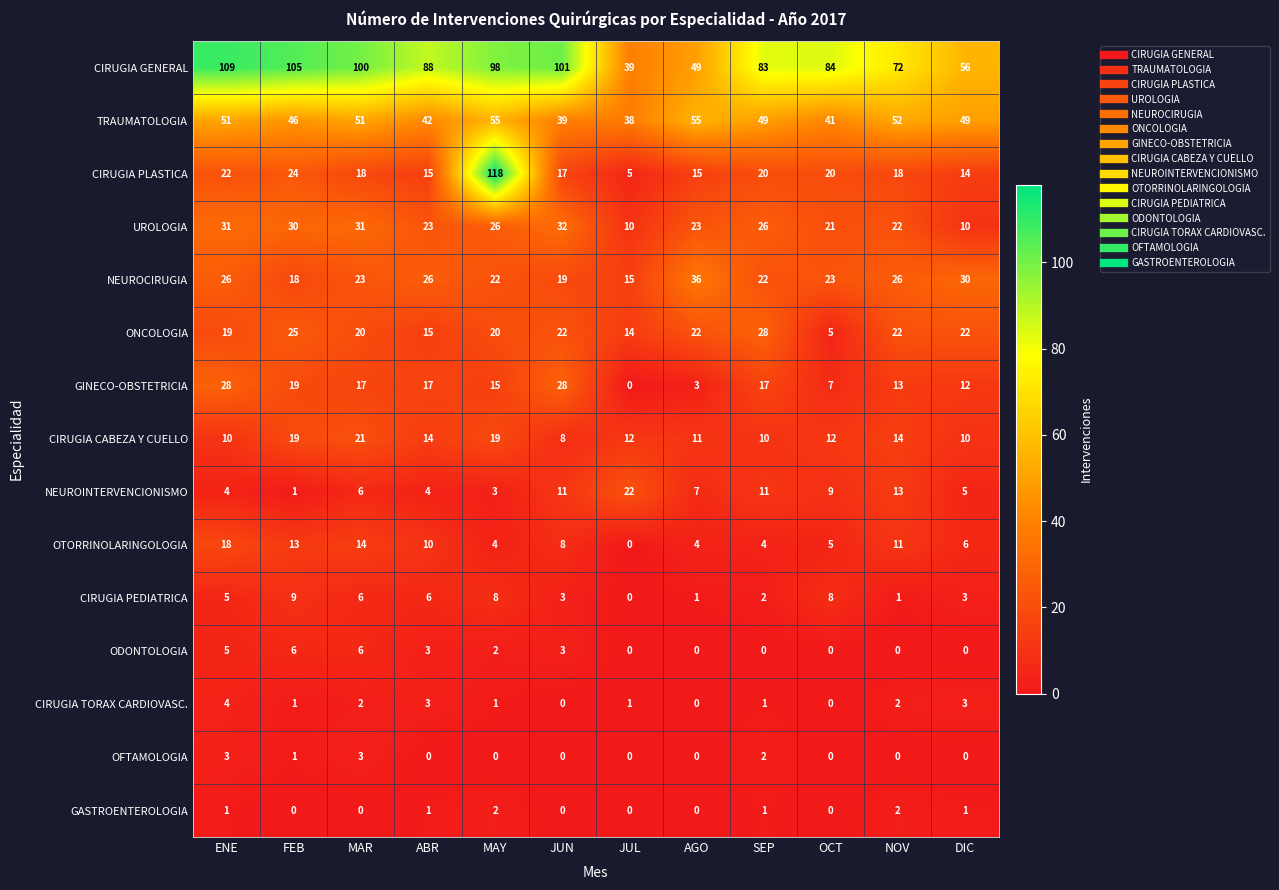

The value of CIRUGIA GENERAL at MAY is 21. True or false?

False